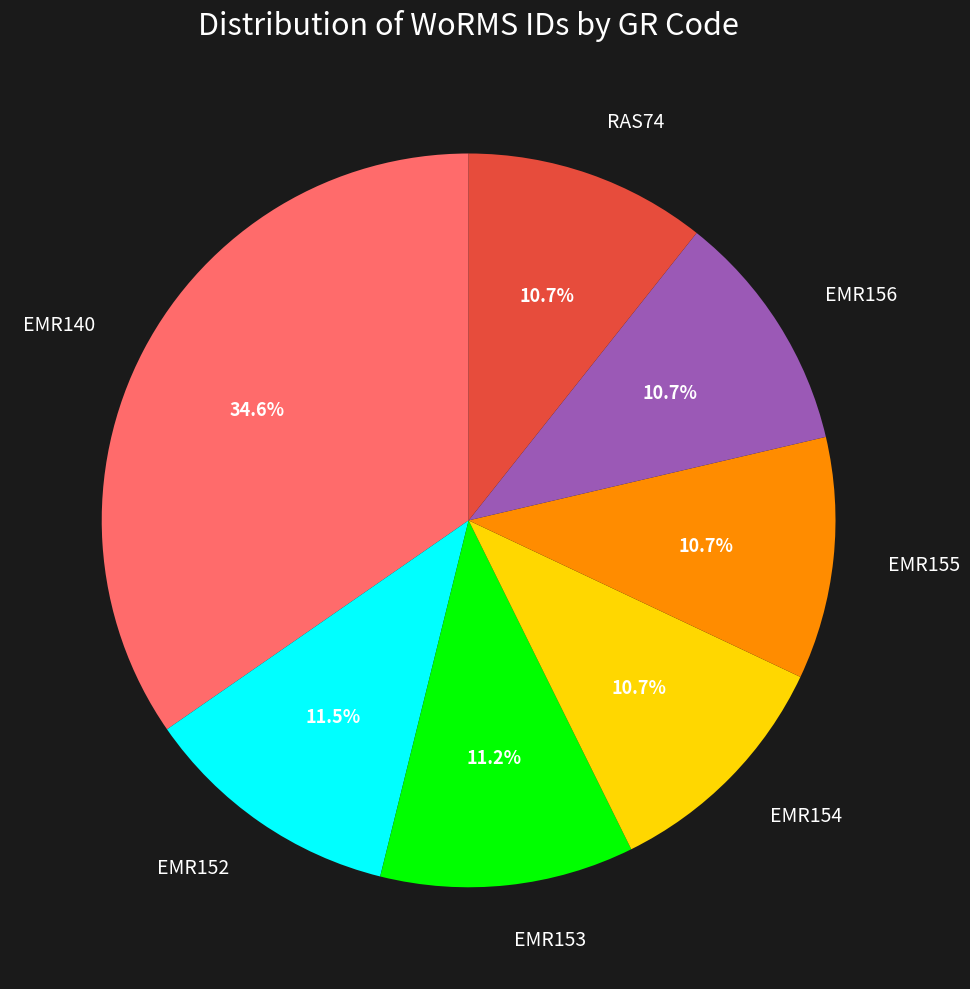

Is there any slice that represents more than half of the pie?

No